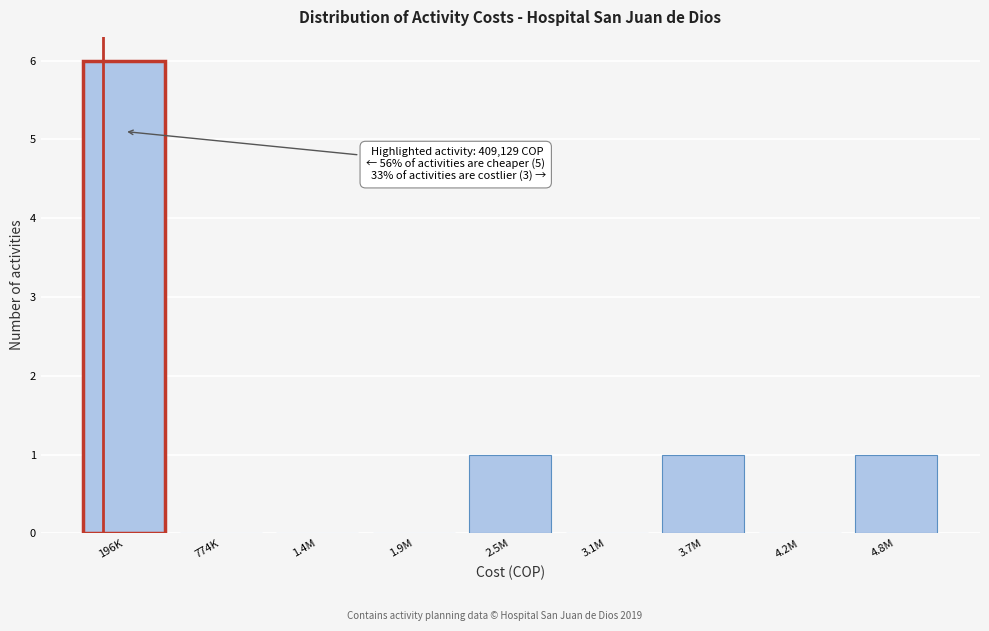

Reading left to right, transcribe all the data shown in this chart.

196K=6	774K=0	1.4M=0	1.9M=0	2.5M=1	3.1M=0	3.7M=1	4.2M=0	4.8M=1